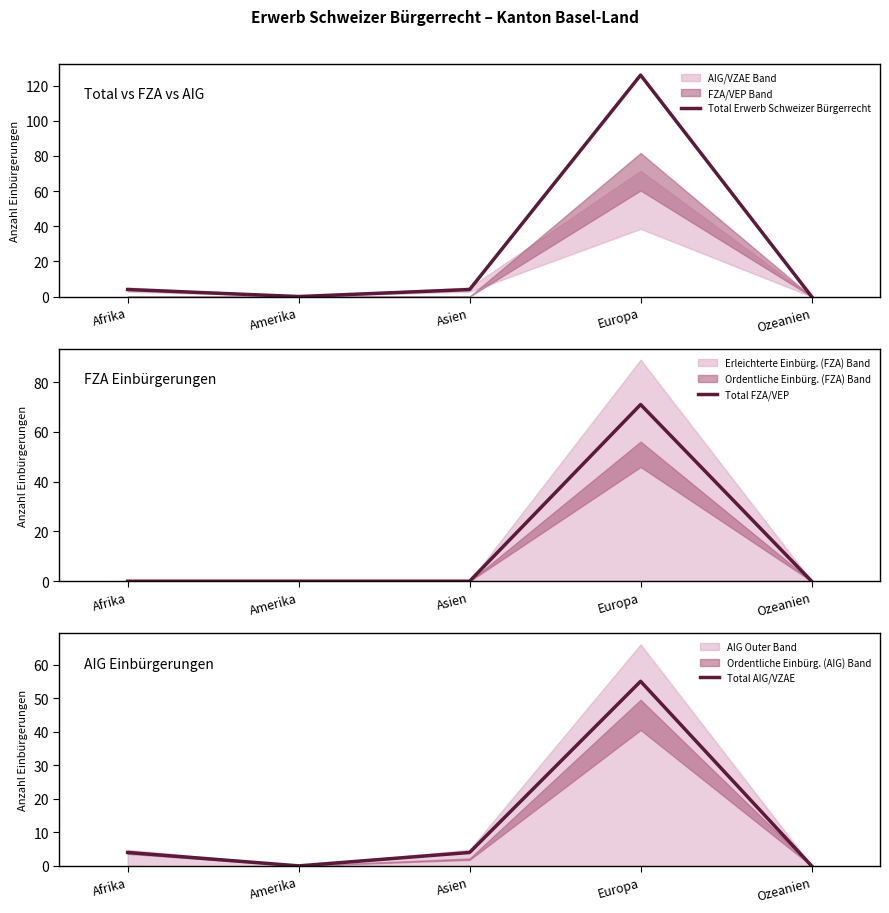

What value does the Total FZA/VEP series have at Europa, to the nearest 10?

70